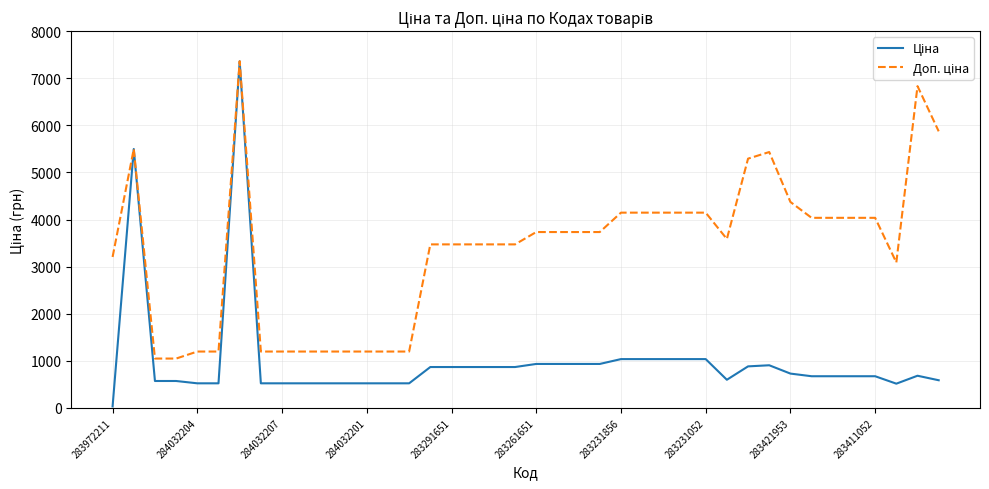

What is the maximum value shown in the chart?

7360.2